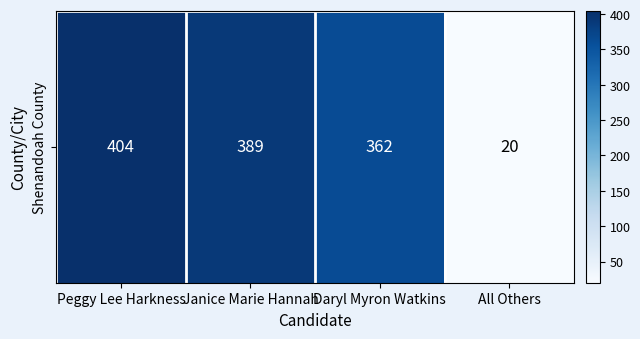

Which has a higher value, Daryl Myron Watkins or All Others?

Daryl Myron Watkins